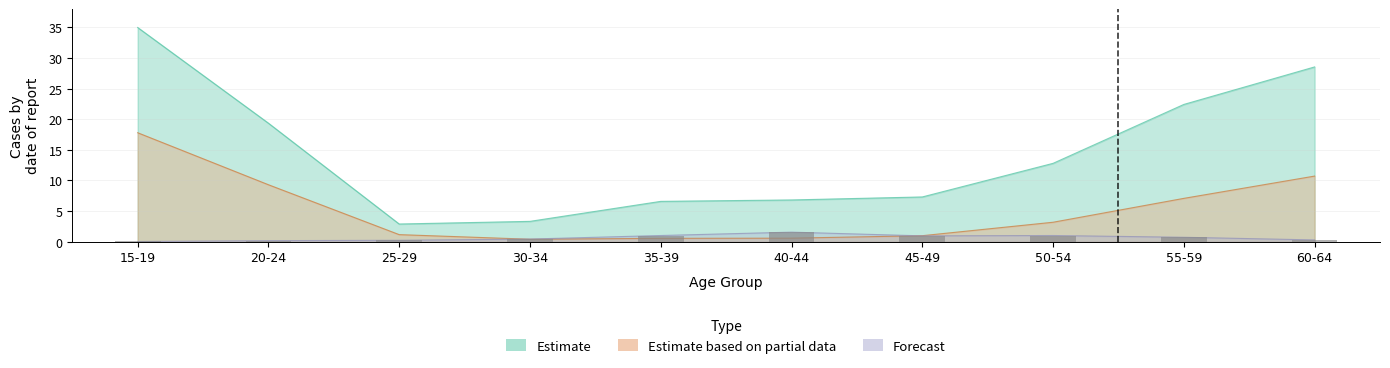

What is the total value across all series at 25-29?

4.3